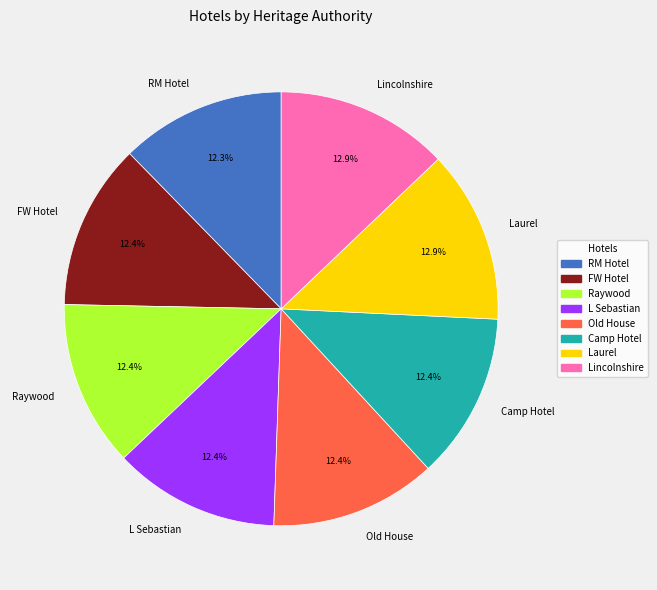

How many segments does this pie chart have?

8